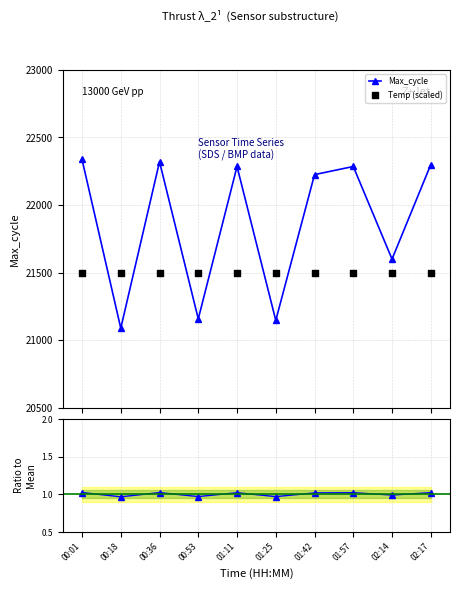

Is the value of Max_cycle at 02:14 greater than the value of Temp (scaled) at 02:14?

Yes